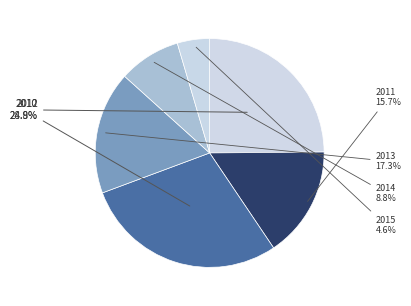

What is the ratio of the value at 2013 to the value at 2010?

0.7